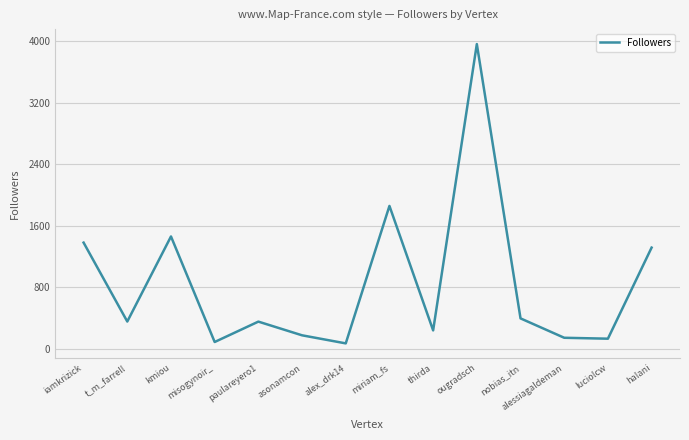

What is the greatest value displayed?

3963